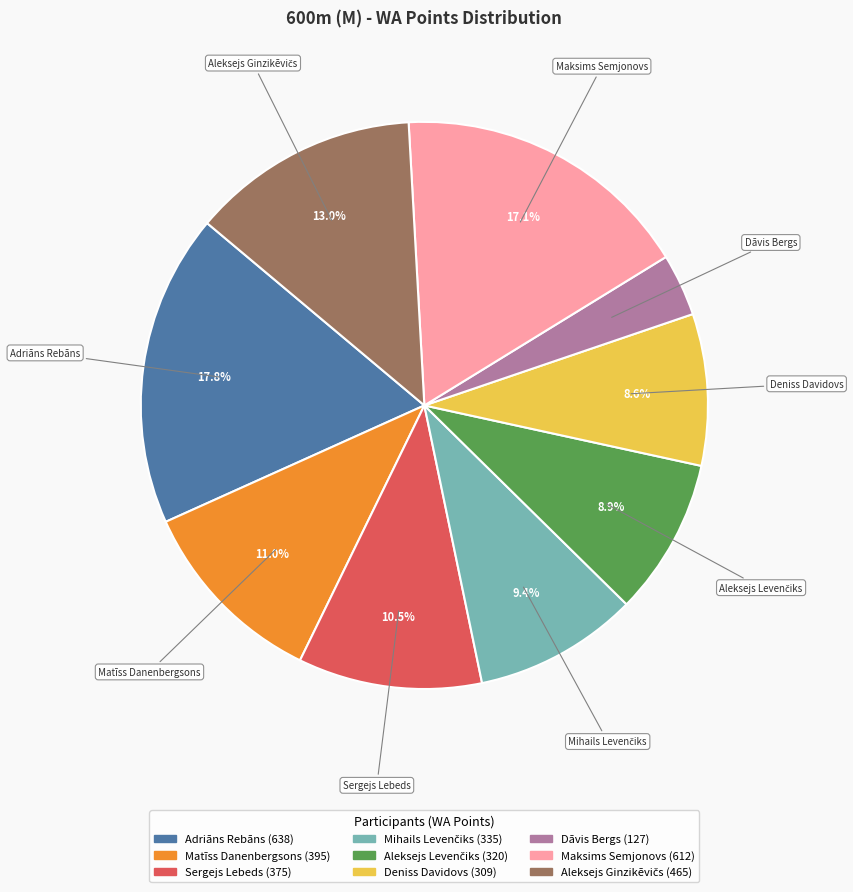

Count the number of slices in the pie.

9